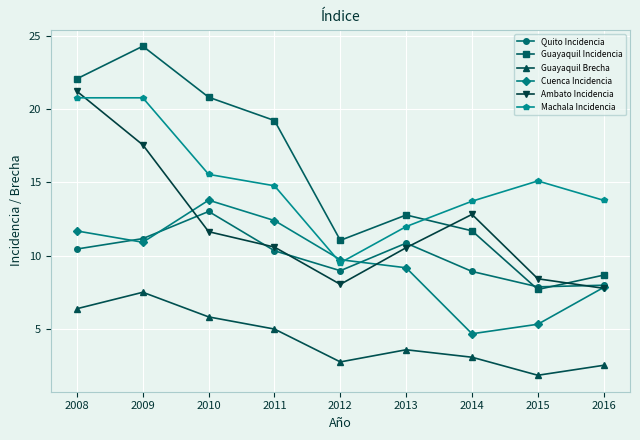

The value of Quito Incidencia at 2016 is 8.0. True or false?

True